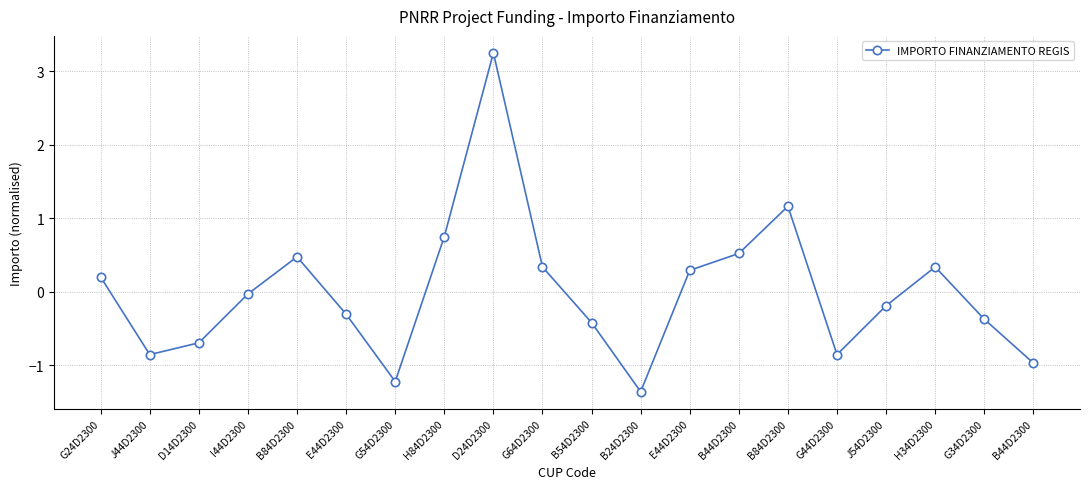

What is the label of the 14th point from the right?

G54D2300